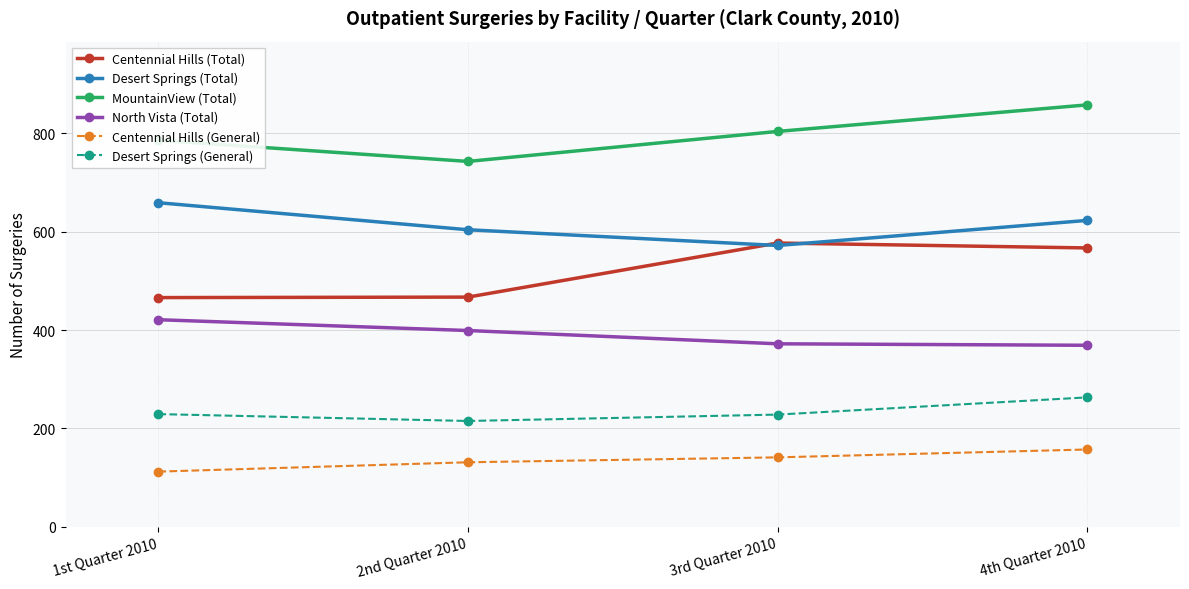

What is the sum of all Centennial Hills (General) values?

541